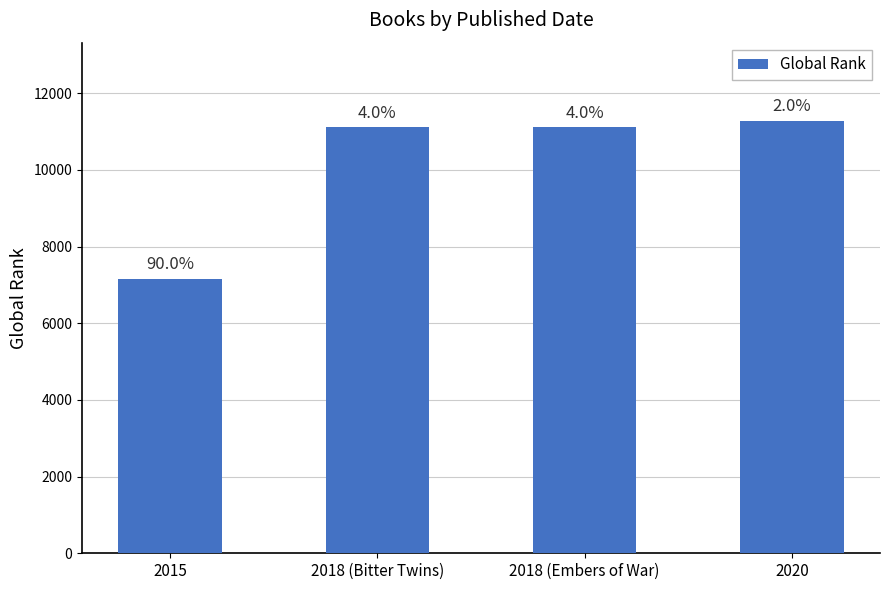

The chart shows a value of 7442 at 2018 (Bitter Twins). True or false?

False